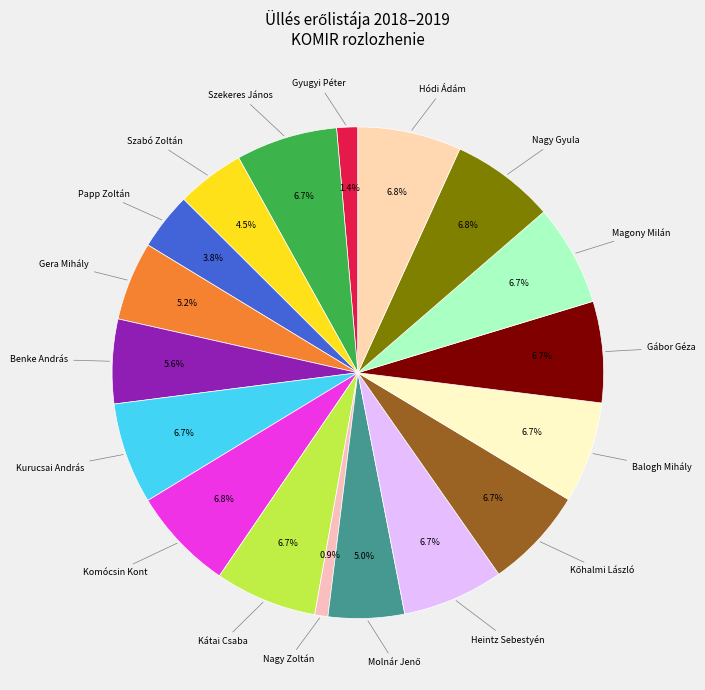

Which slice is the largest?

Nagy Gyula